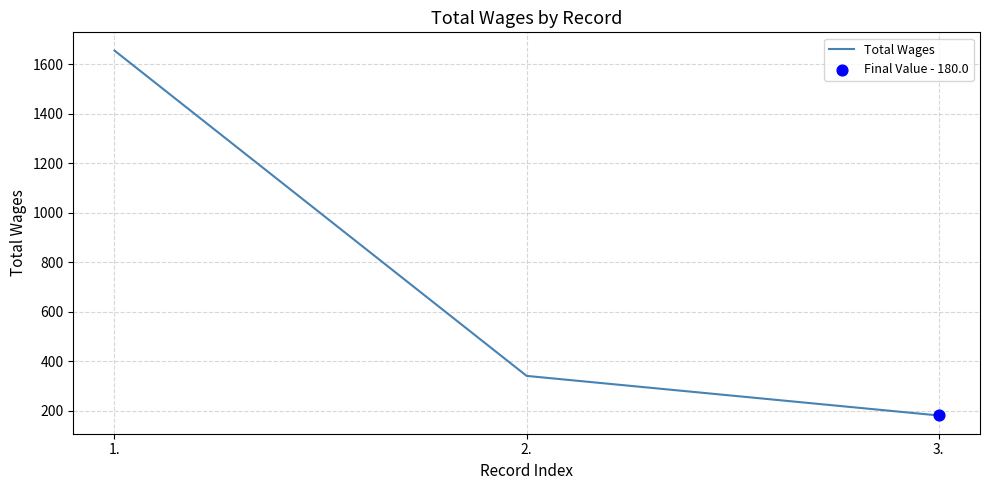

What is the ratio of the value at 2. to the value at 1.?

0.2